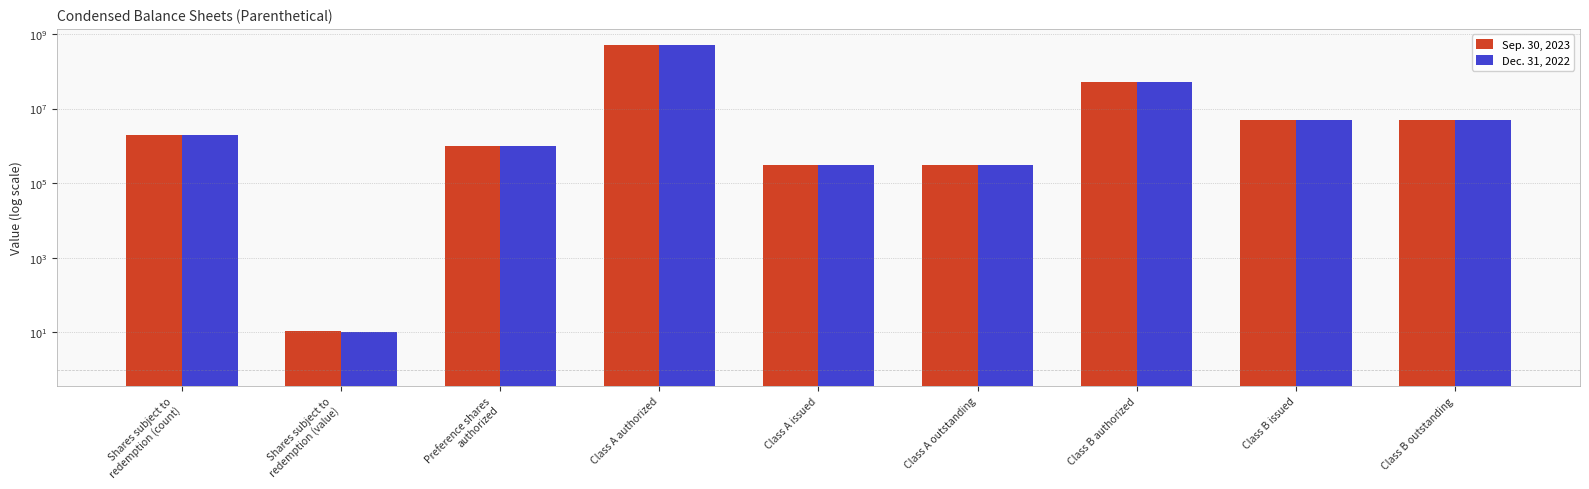

At which label does Dec. 31, 2022 first exceed 1996395?

Class A authorized